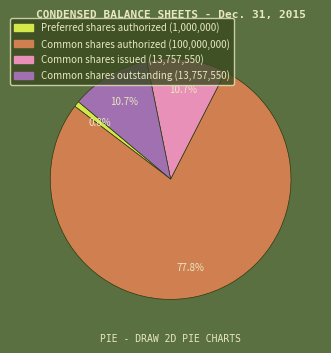

Is there a majority slice in this chart?

Yes